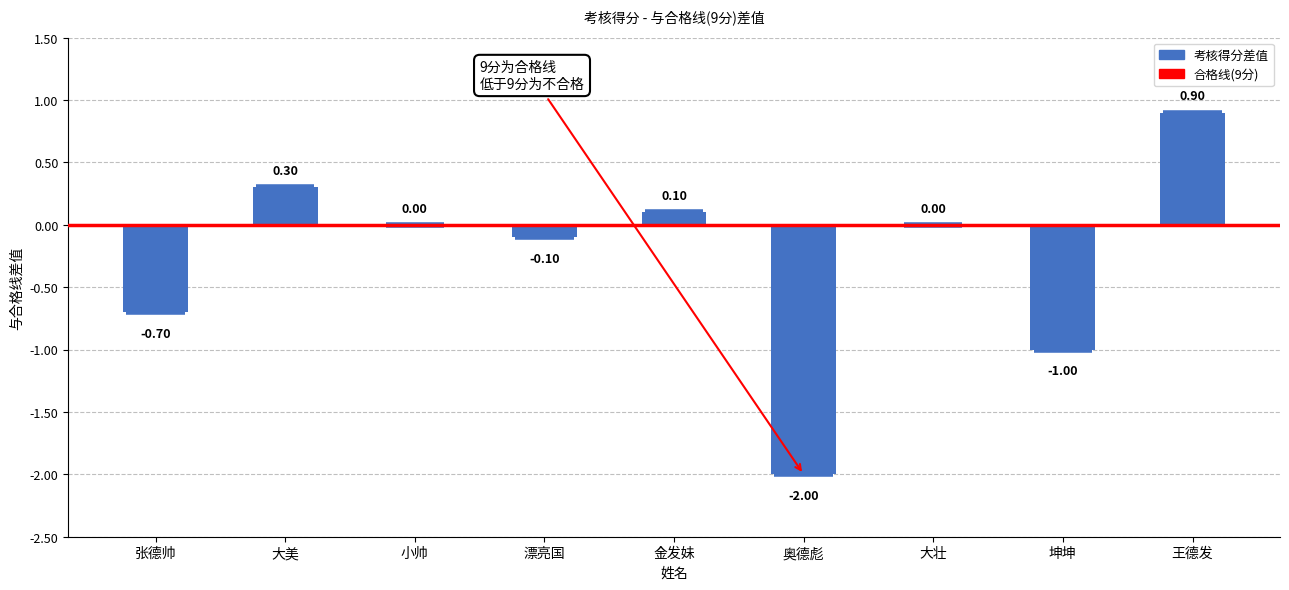

What position from the left is 漂亮国?

4